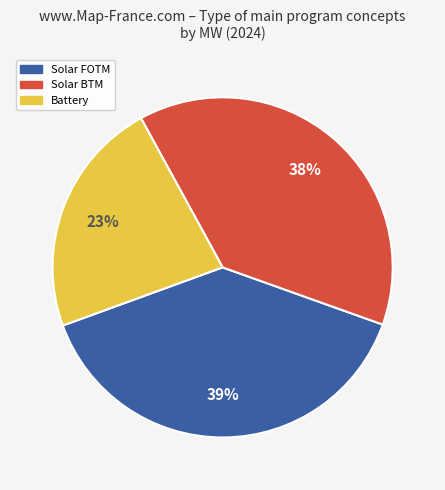

What is the ratio of the value at Solar FOTM to the value at Battery?

1.7